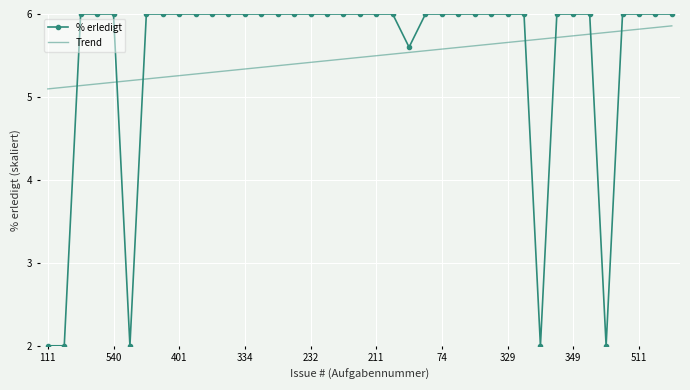

Which series has the widest spread of values?

% erledigt